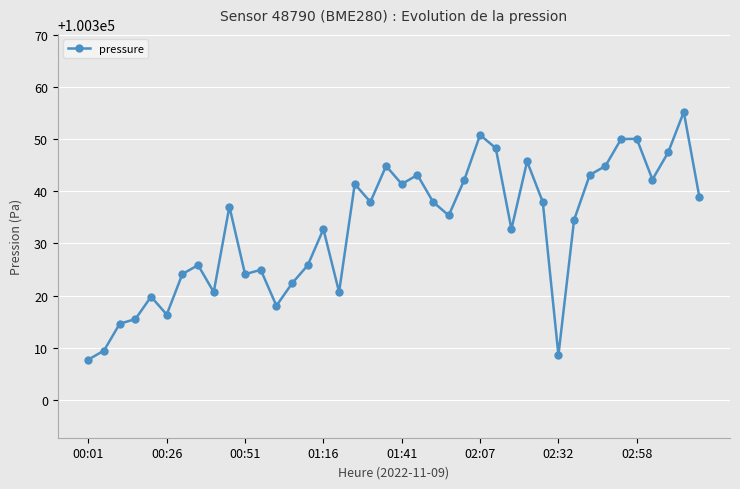

What is the smallest value displayed?

100307.7